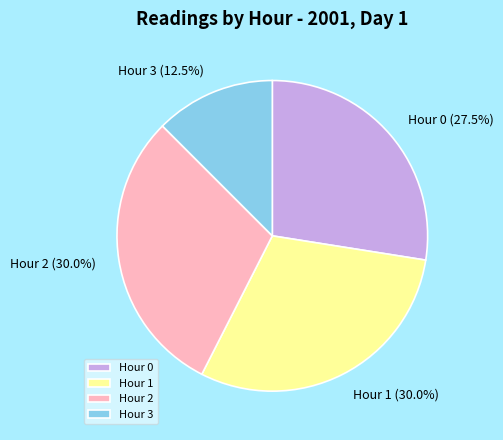

What percentage is NOT represented by Hour 3?

87.5%